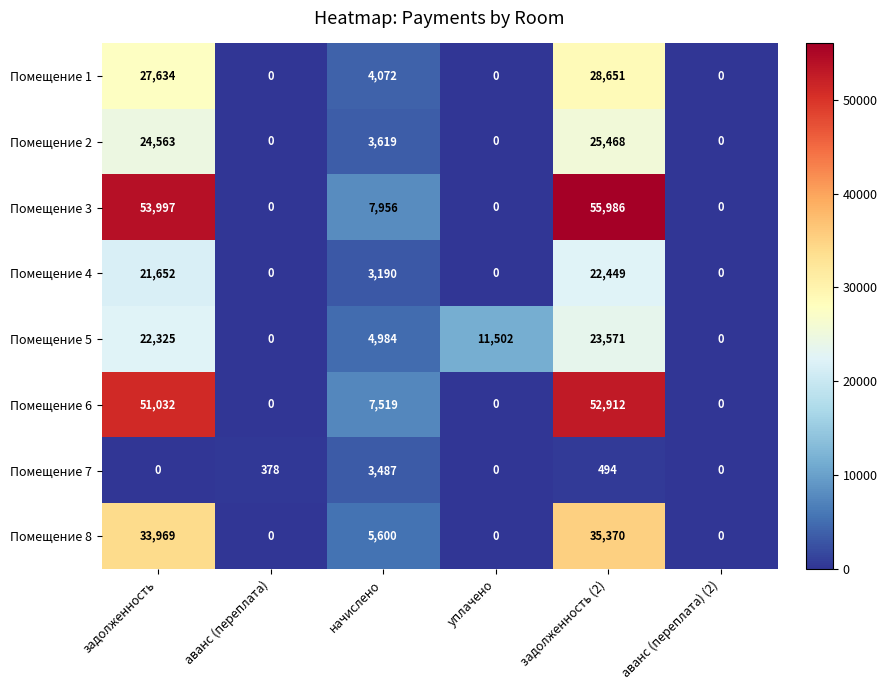

What is the total value across all series at уплачено?

11502